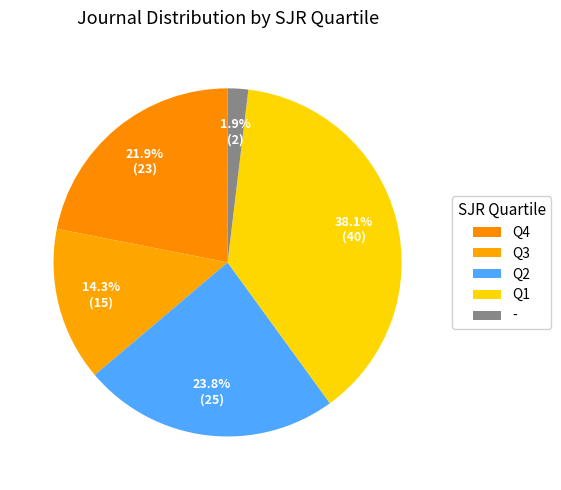

Between Q3 and Q1, which is larger?

Q1